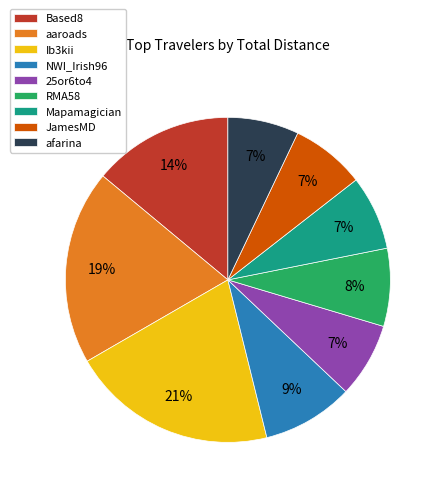

How many slices are in this pie chart?

9